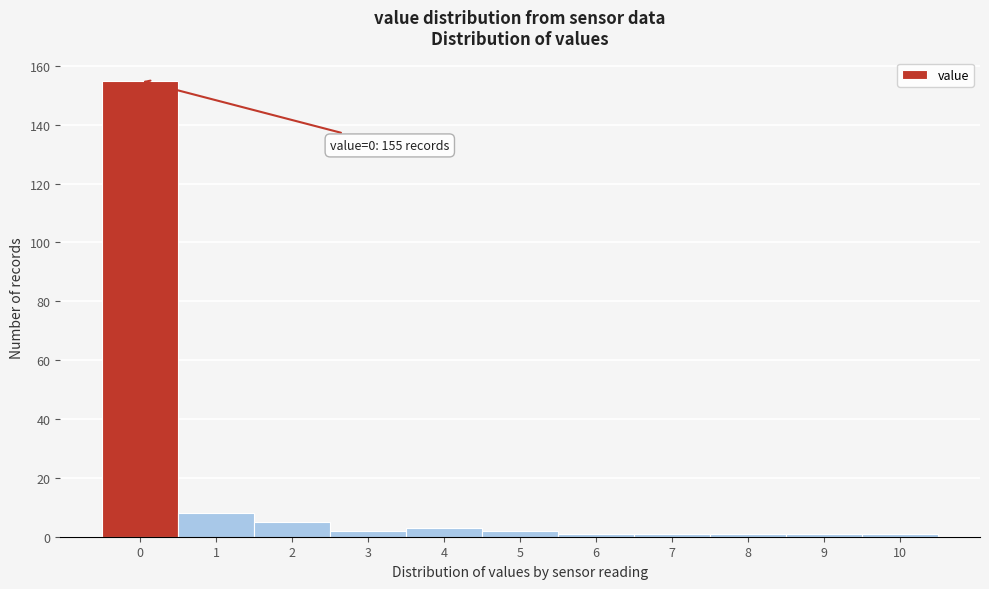

Reading left to right, extract all data points from this chart.

155	8	5	2	3	2	1	1	1	1	1